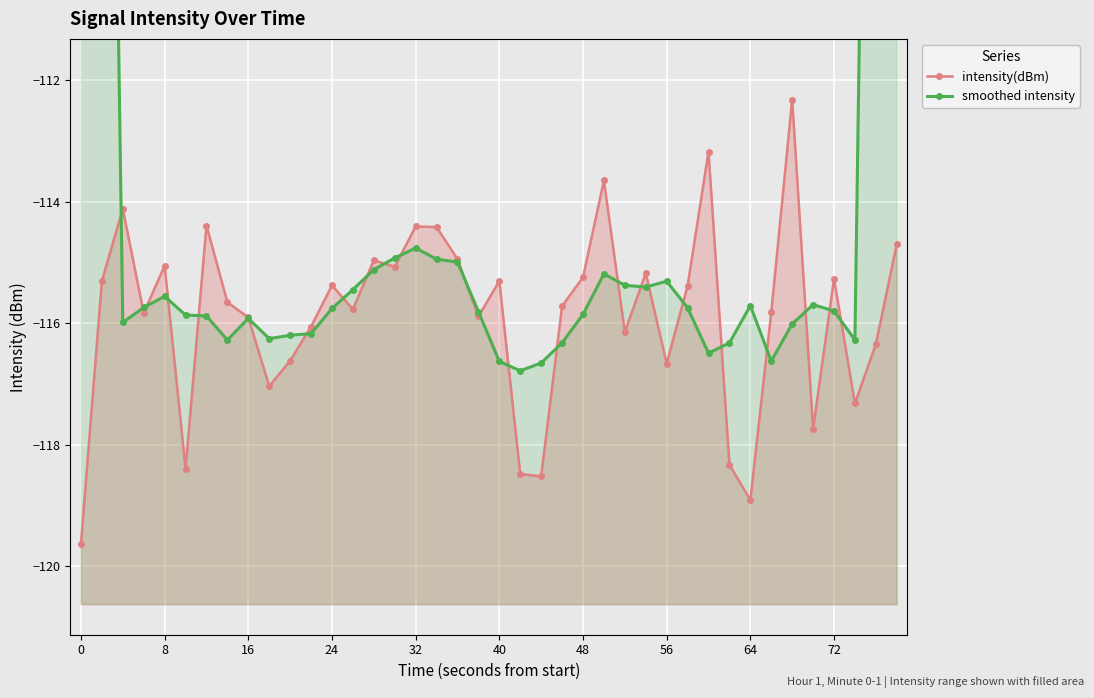

Which series ends up on top after the final intersection of intensity(dBm) and smoothed intensity?

smoothed intensity